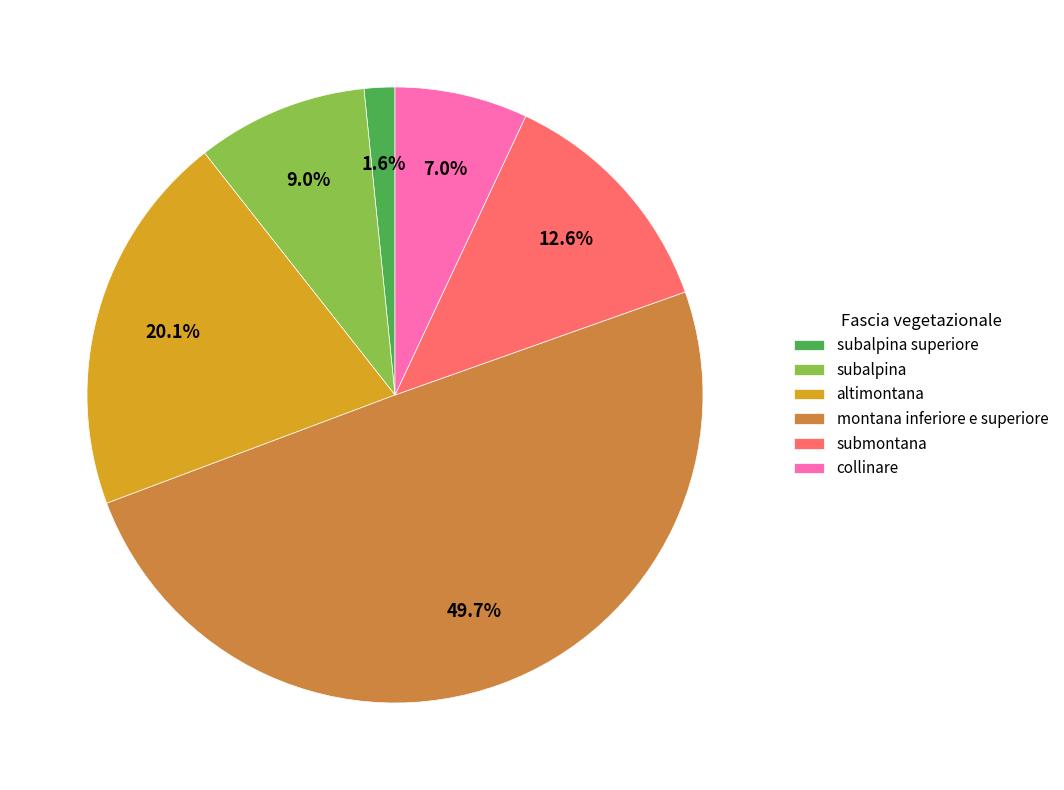

What is the smallest slice in the pie chart?

subalpina superiore